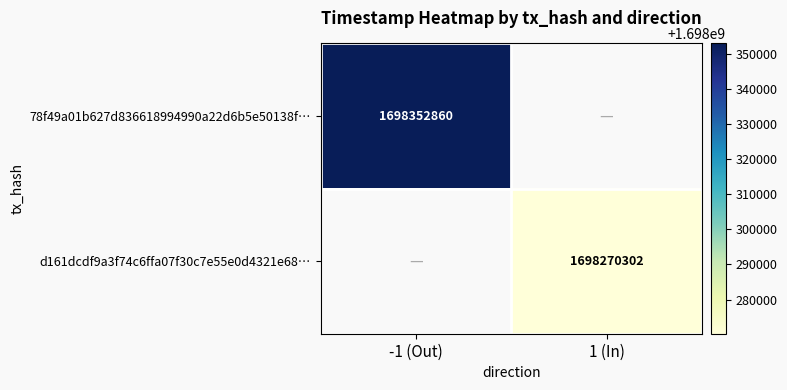

The d161dcdf9a3f74c6ffa07f30c7e55e0d4321e68… series shows 351403938 at 1 (In). True or false?

False